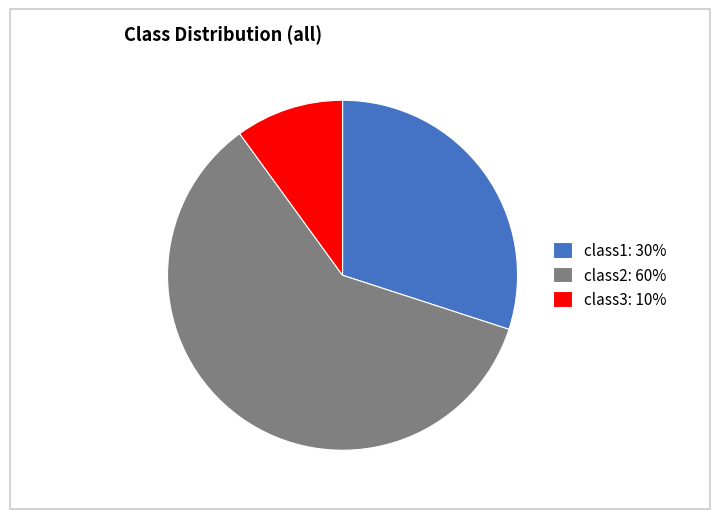

Is it true that class2: 60% is 60% of the pie?

True